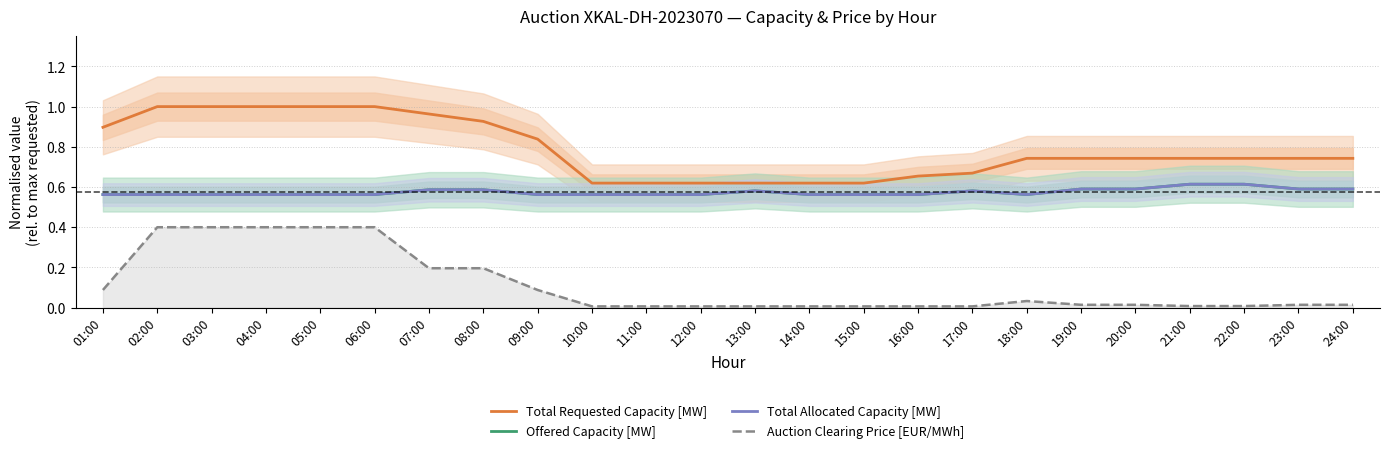

What are all the series names shown in the legend?

Total Requested Capacity [MW], Offered Capacity [MW], Total Allocated Capacity [MW], Auction Clearing Price [EUR/MWh]